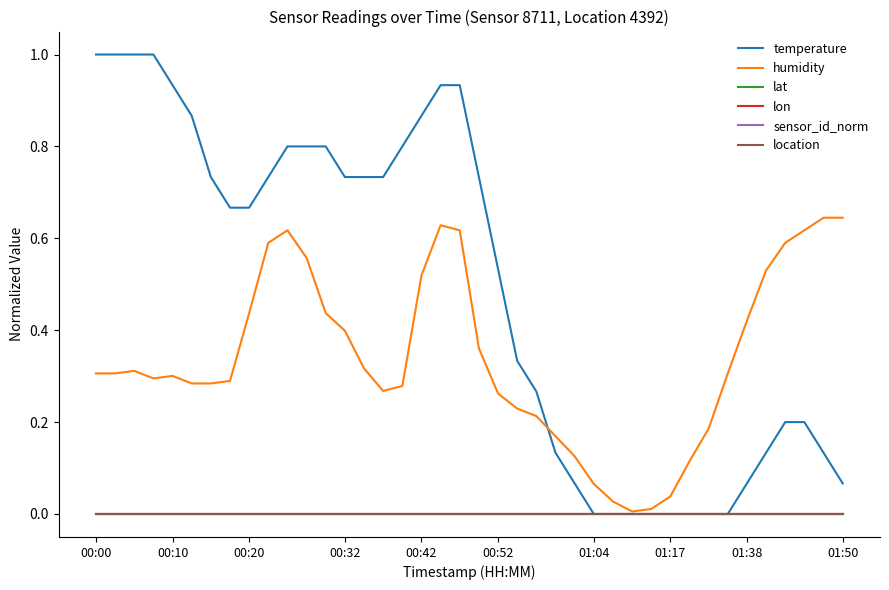

True or false: location and temperature intersect in this chart.

False